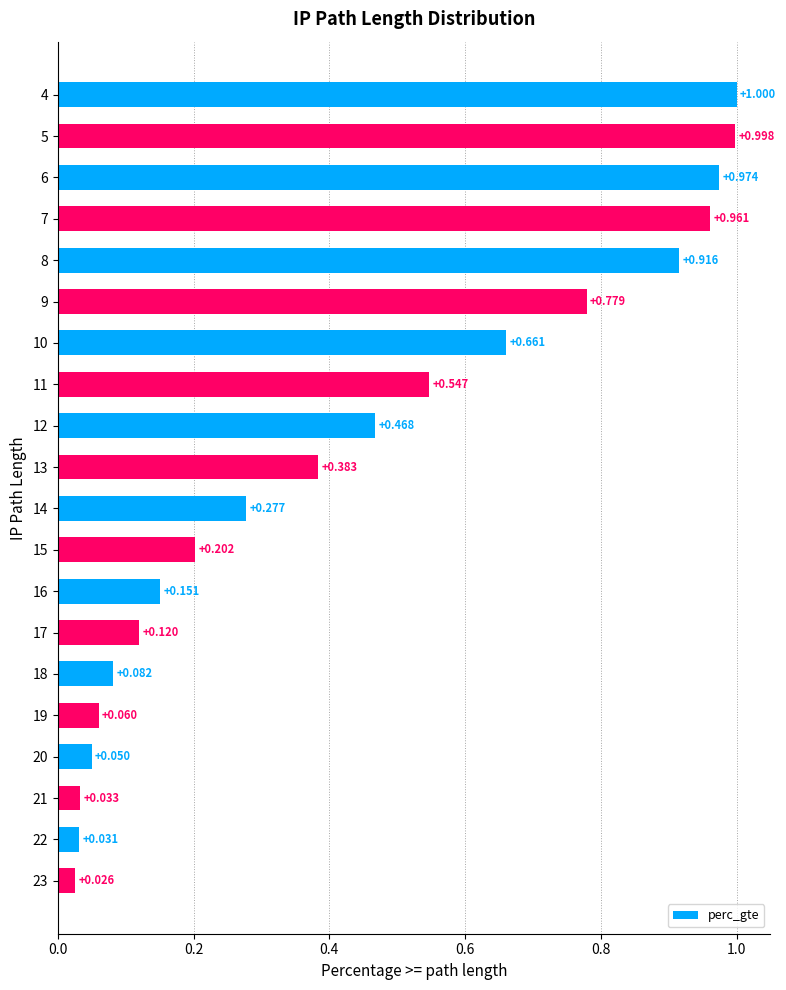

What is the greatest value displayed?

1.0